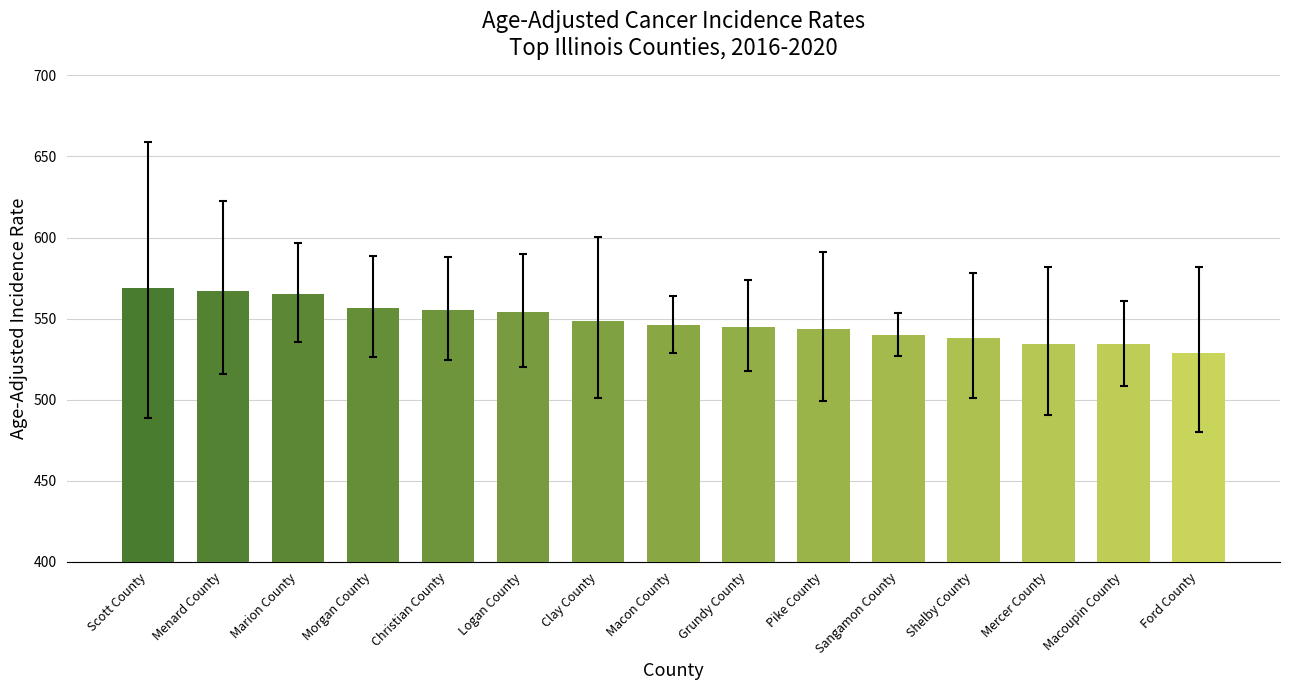

The chart shows a value of 545.1 at Grundy County. True or false?

True